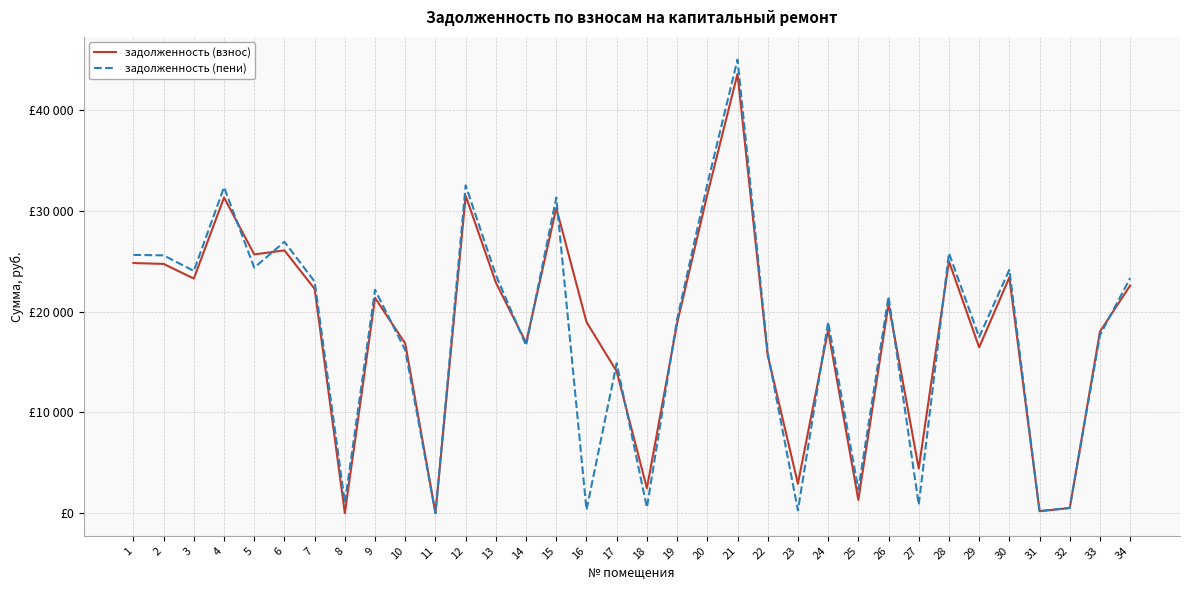

How many interior local valleys does the задолженность (пени) series have?

12